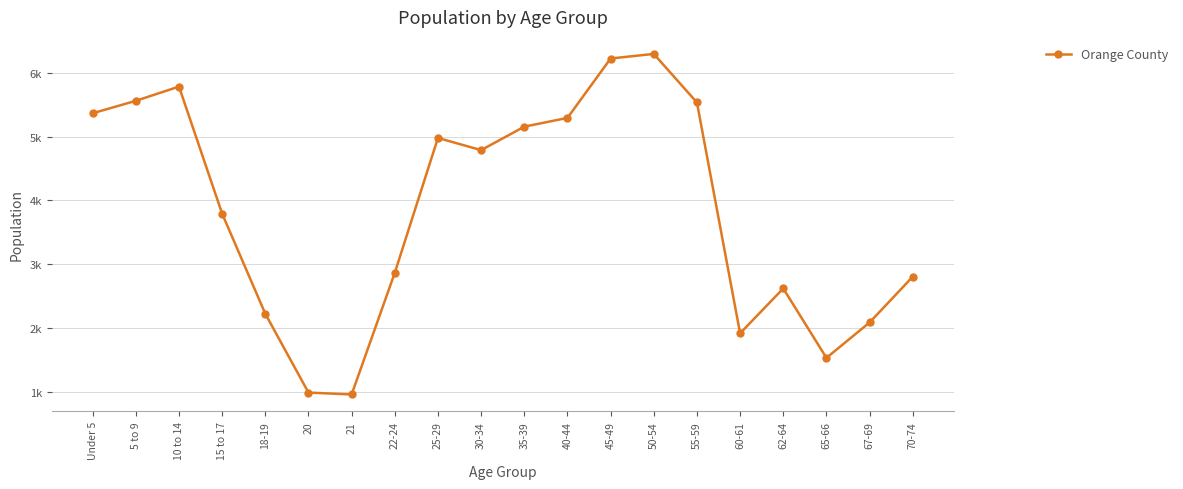

Between 25-29 and 10 to 14, which is larger?

10 to 14